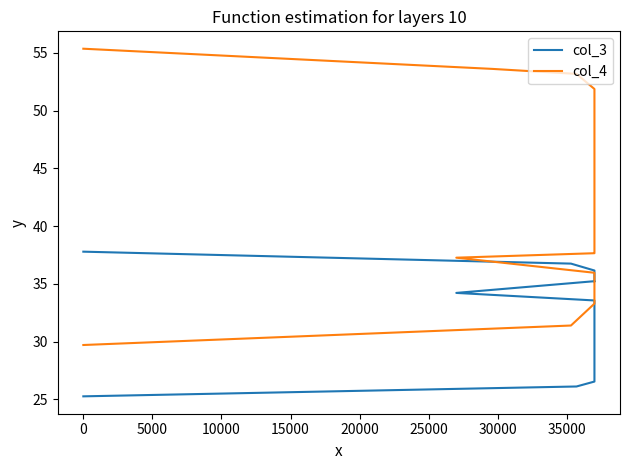

What is the lowest value of the col_3 series?

25.3